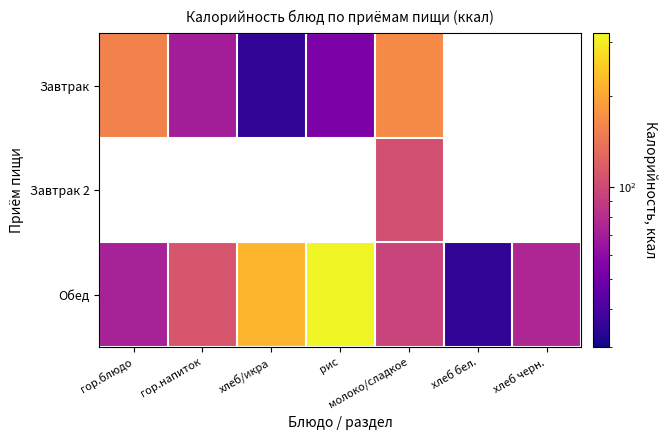

At how many categories does at least one series exceed 310?

1